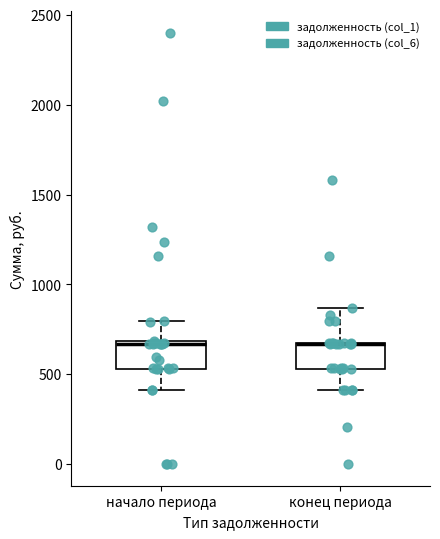

Where does the lower whisker of the box for конец периода end on the y-axis? The values are not printed on the chart, so give them approximately, as read against the axis.

400